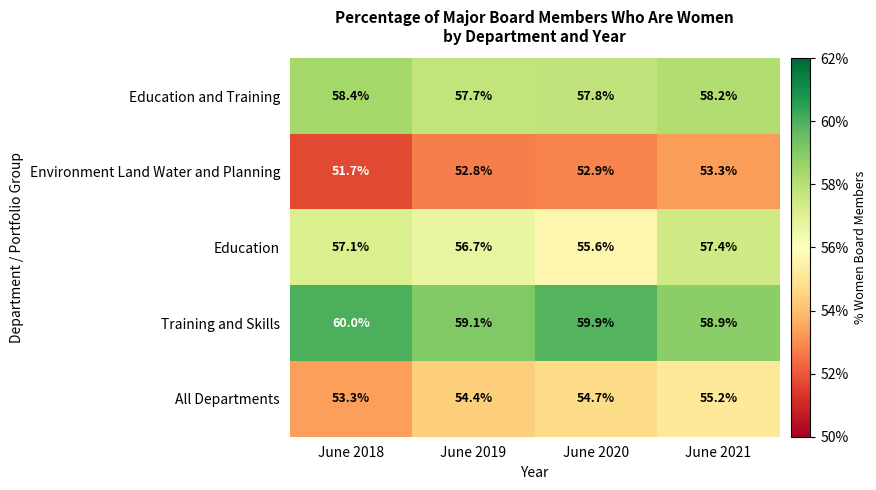

The value of Education at June 2020 is 74.6. True or false?

False